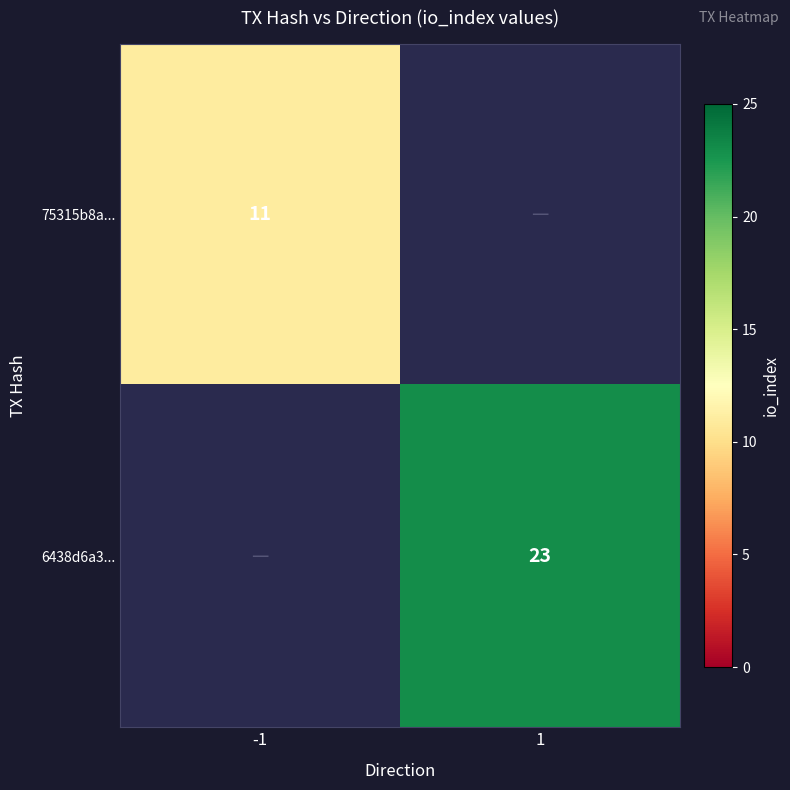

The value of 75315b8a... at -1 is 16.5. True or false?

False